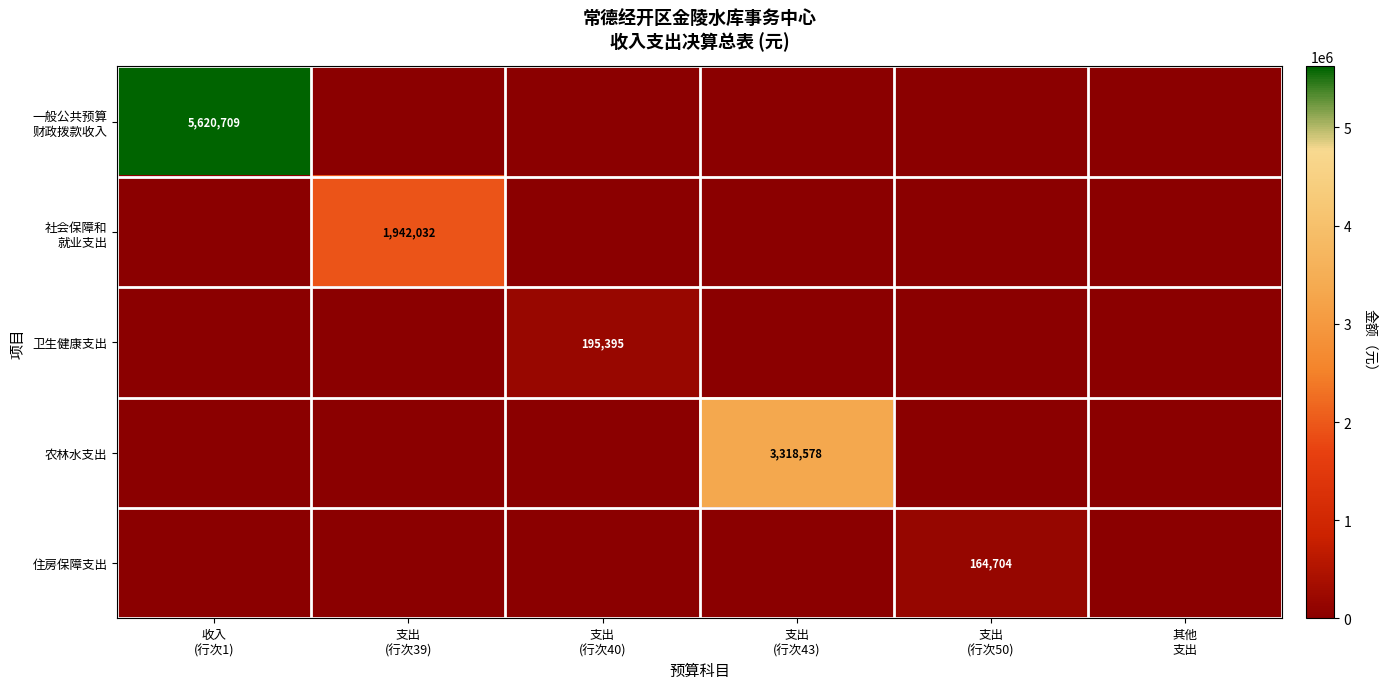

Where is 一般公共预算 财政拨款收入 nearest to the value 2810354?

支出 (行次39)